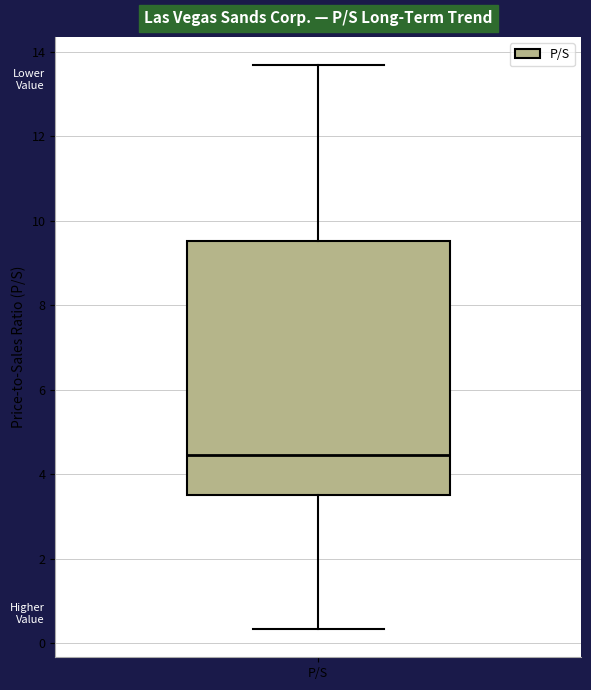

Where is the lower edge of the box for P/S on the y-axis? The values are not printed on the chart, so give them approximately, as read against the axis.

3.6